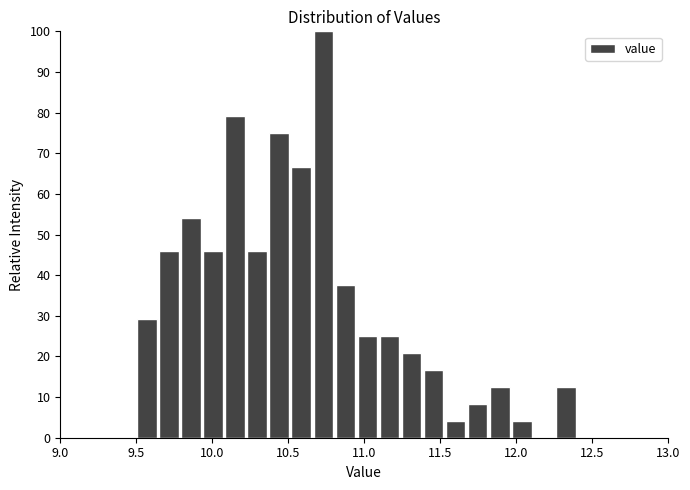

Around what value on the x-axis is the tallest bar? Give the approximate position of its centre, as read against the axis.

10.75